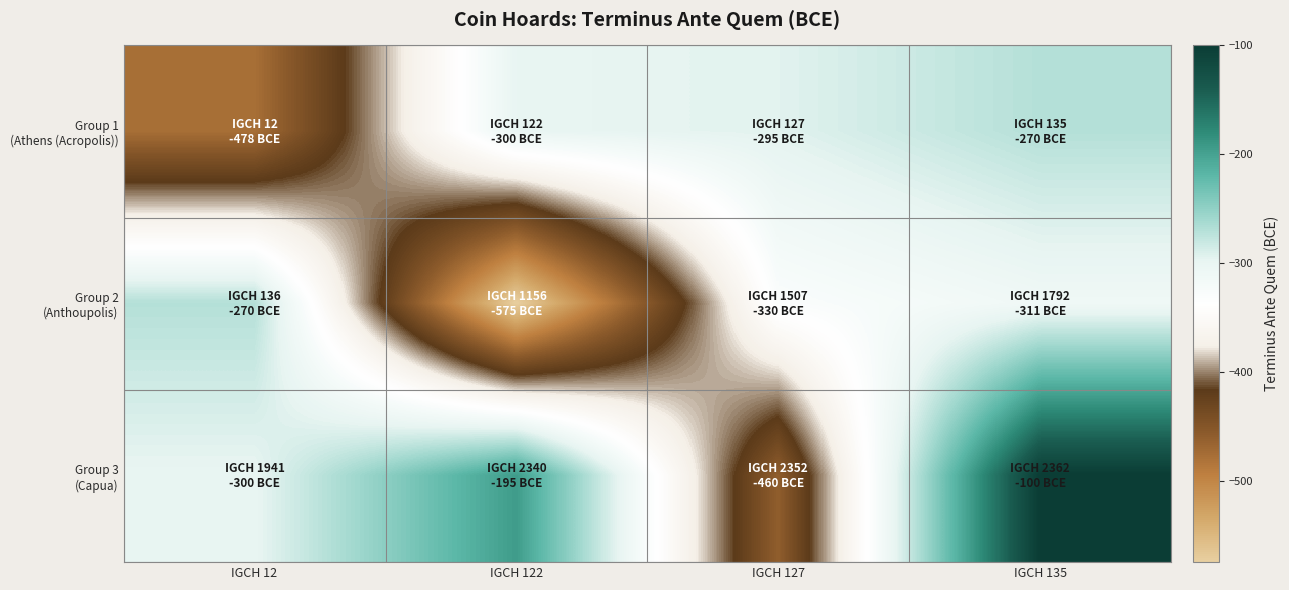

How many series are shown in this chart?

3